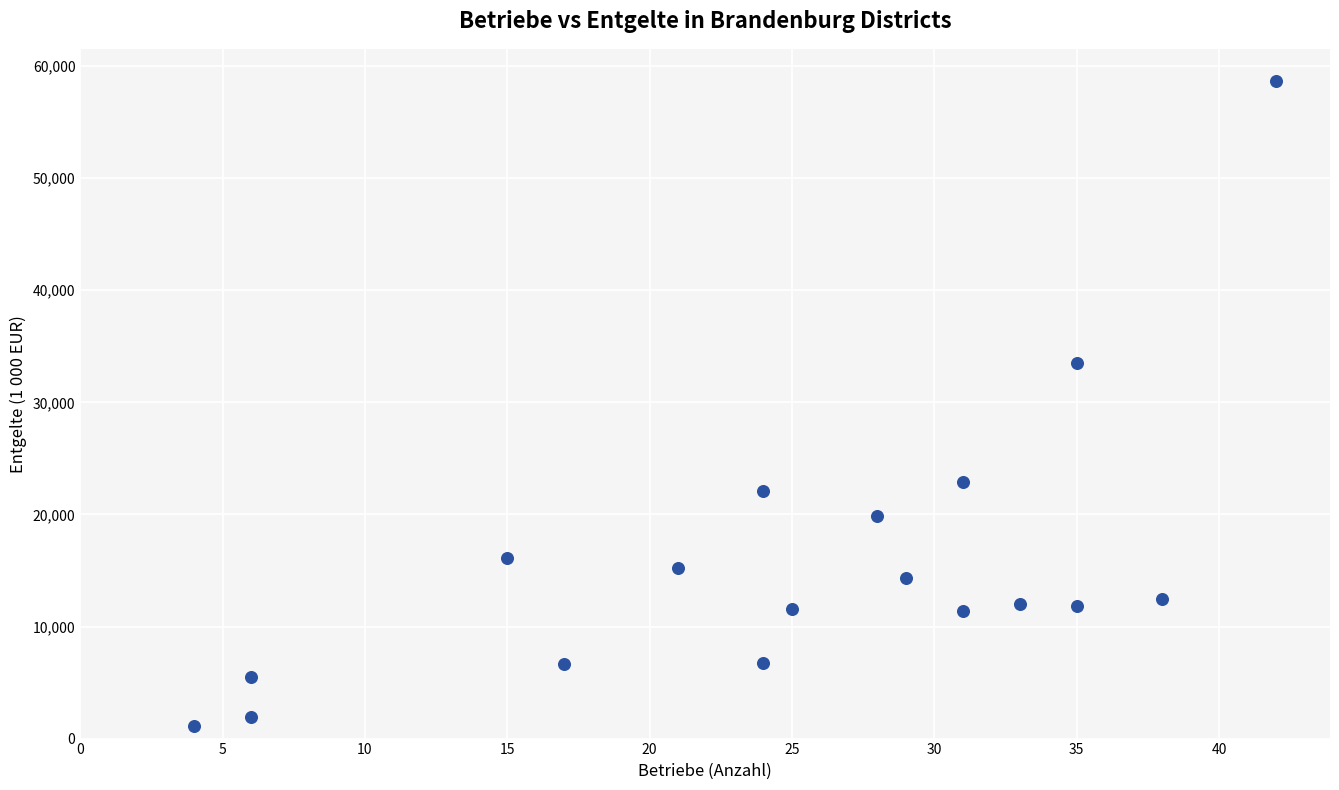

What Y value in the scatter plot is closest to 29914?

33505